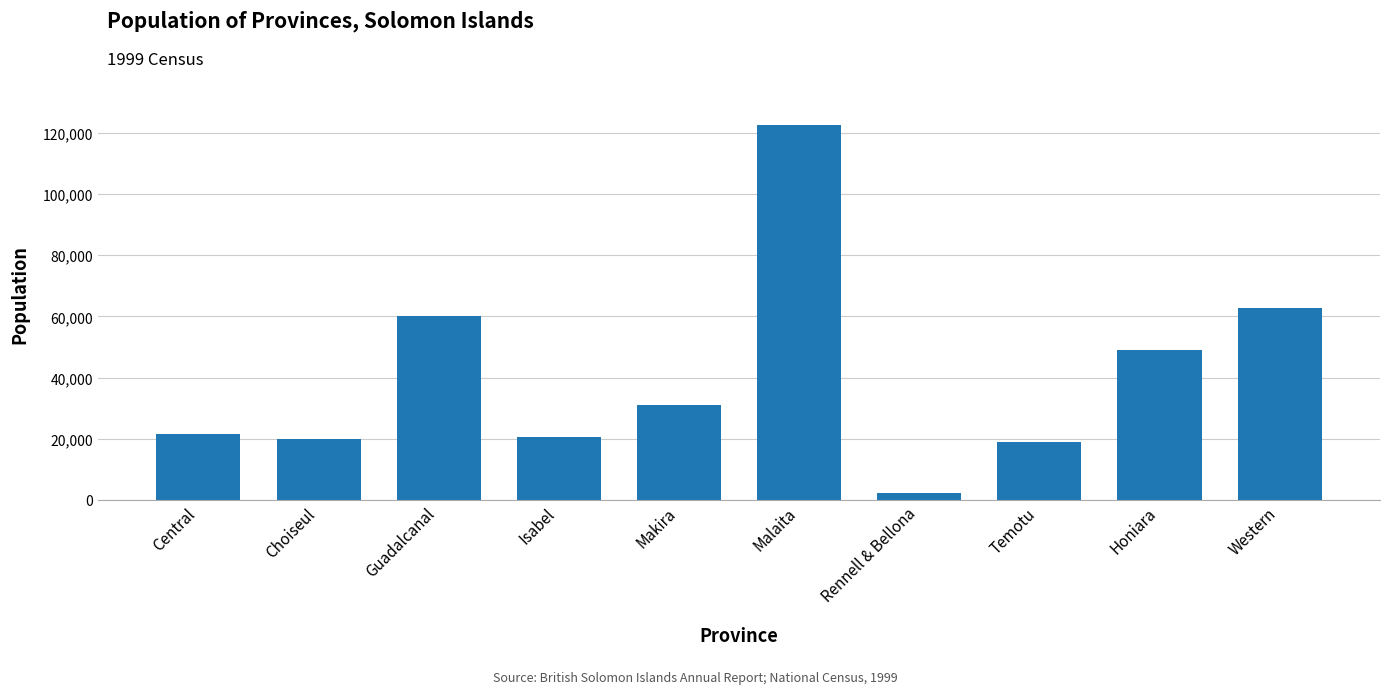

True or false: the data shows 62739 at Western.

True